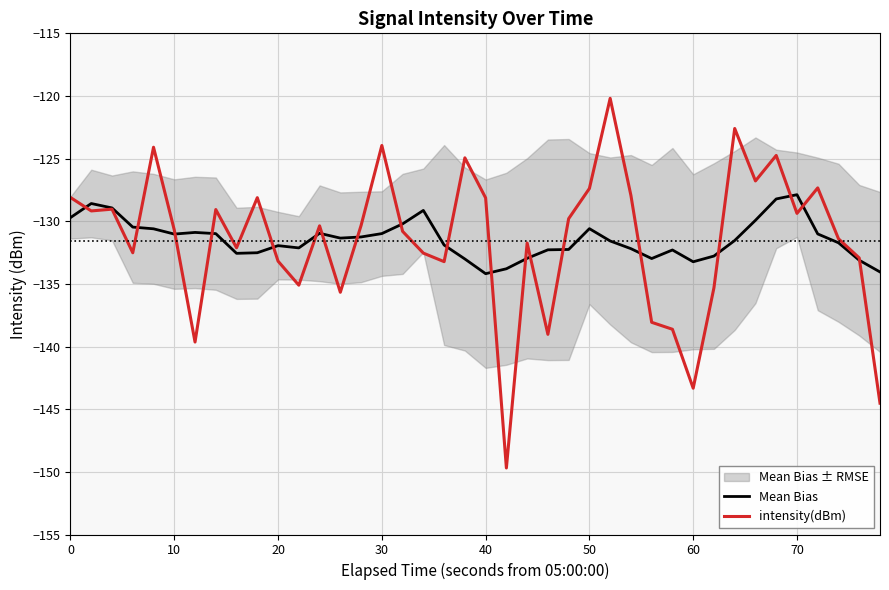

The intensity(dBm) series shows -86.7 at 30. True or false?

False